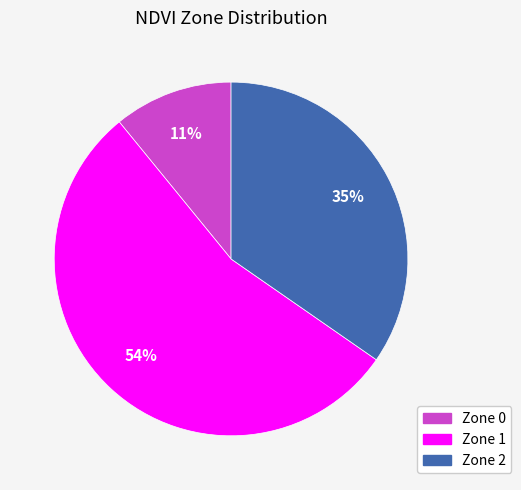

Is there any slice that represents more than half of the pie?

Yes